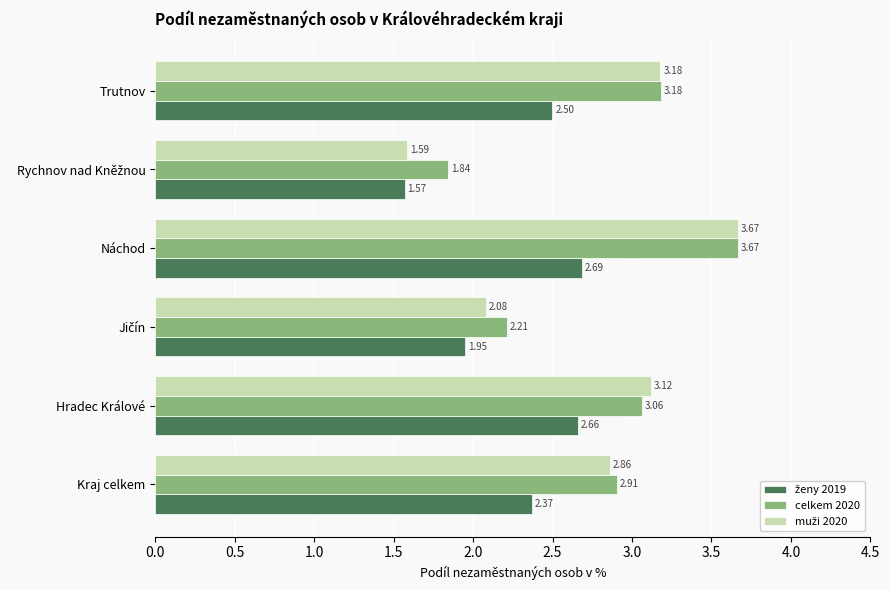

What is the average value of the celkem 2020 series?

2.8